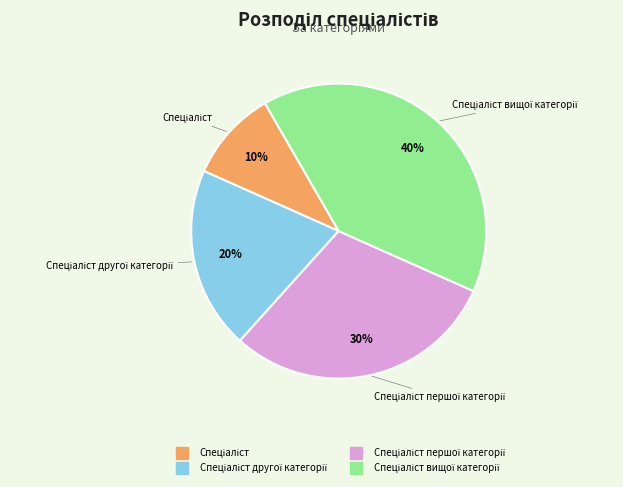

To the nearest percent, what is the difference between the largest and smallest slice percentages?

30%